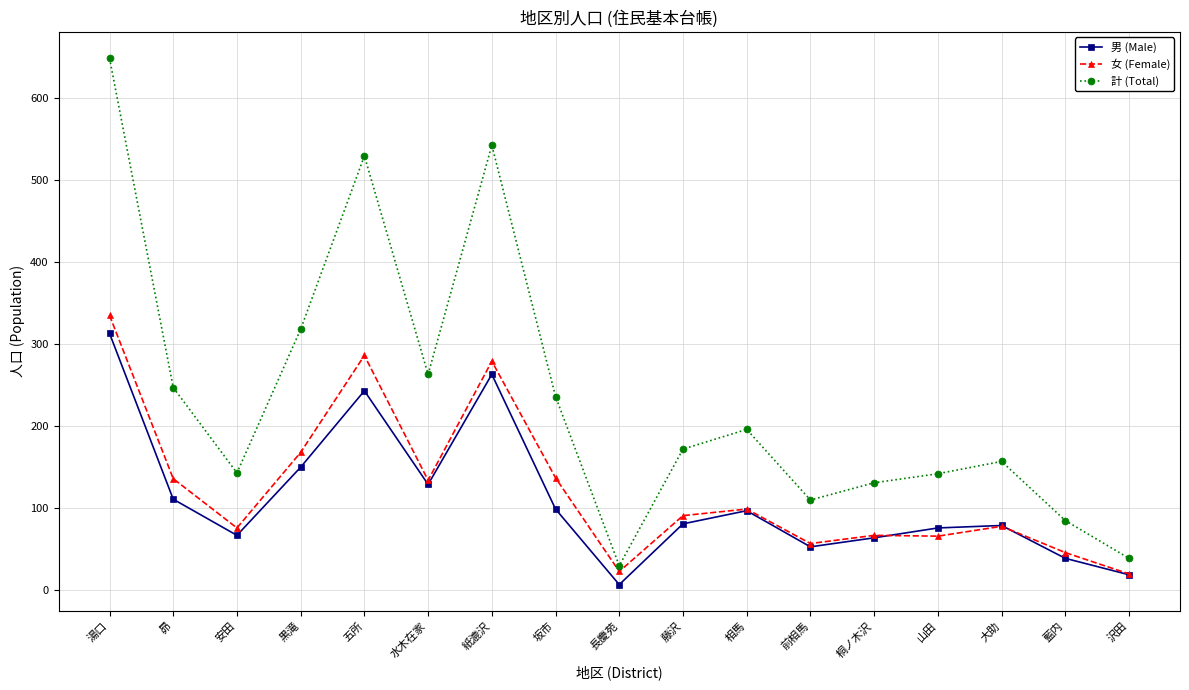

What value does the 計 (Total) series have at 五所?

529